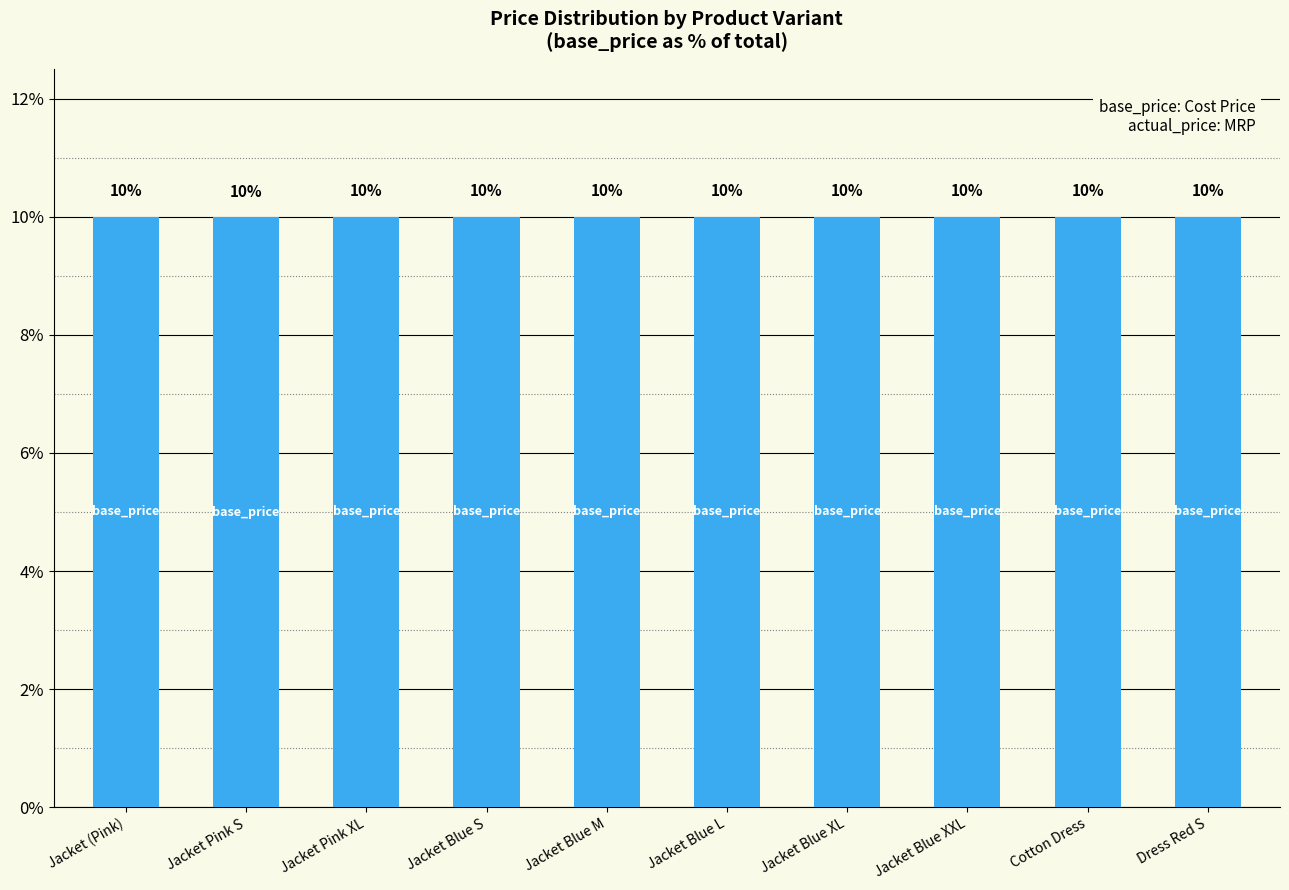

Are the bars grouped side by side (vs. stacked)?

No